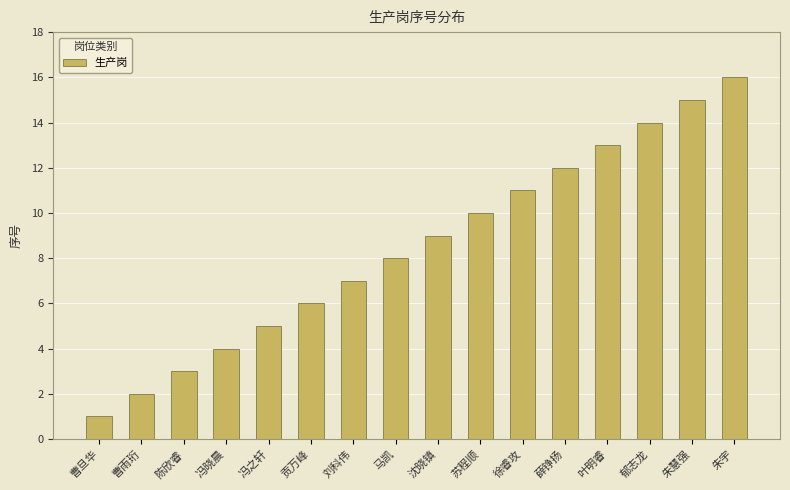

Is it true that the value at 马凯 is 8?

True